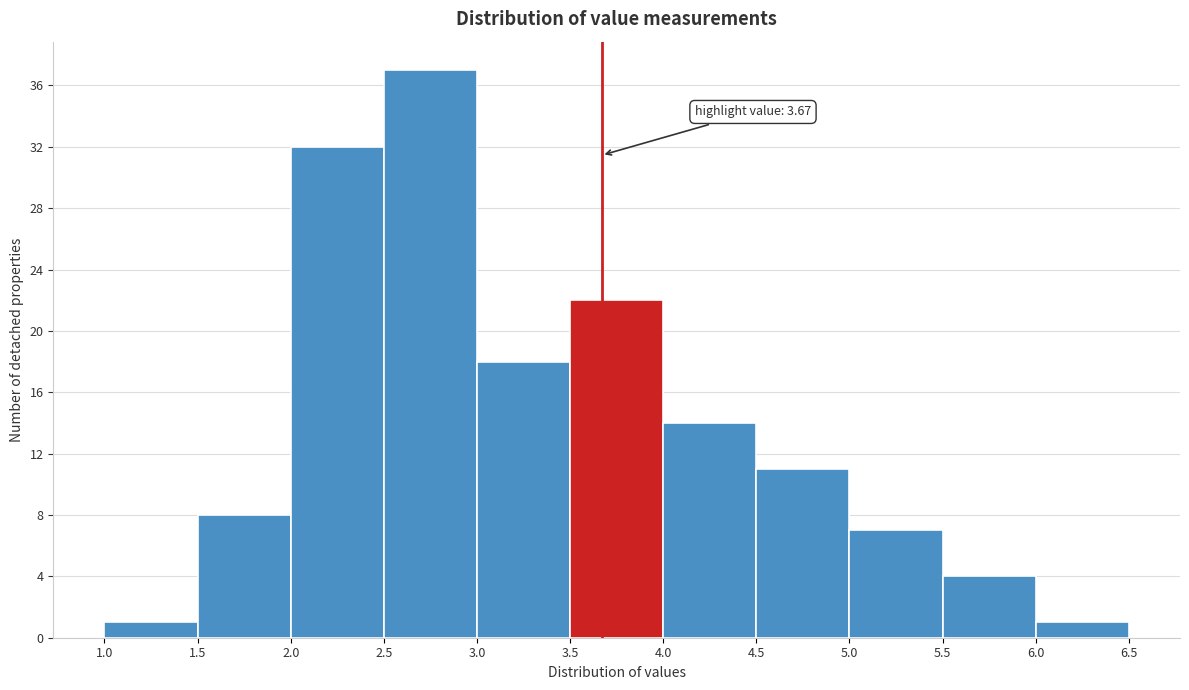

Over which range of the x-axis is the bar tallest?

2.5 to 3.0